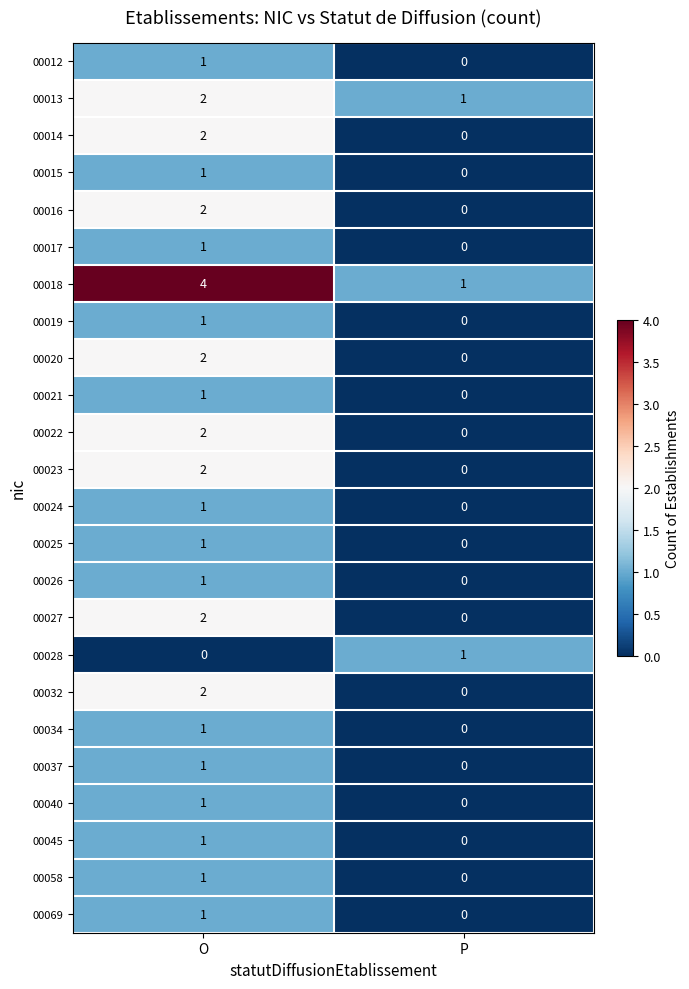

Which category has the lowest value in the 00021 series?

P